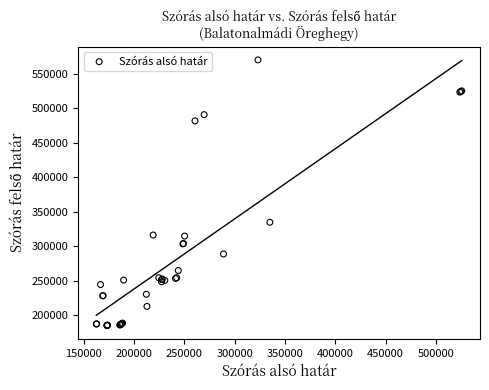

What Y value in the scatter plot is closest to 377756?

334912